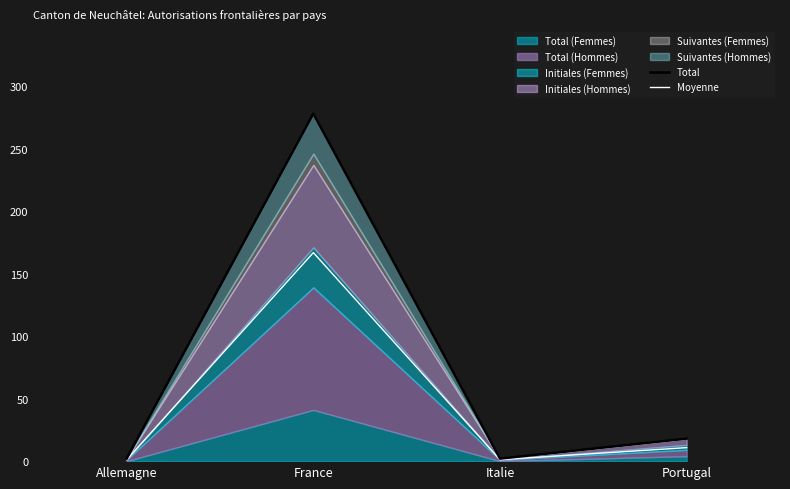

The Total series shows 18.0 at Portugal. True or false?

True